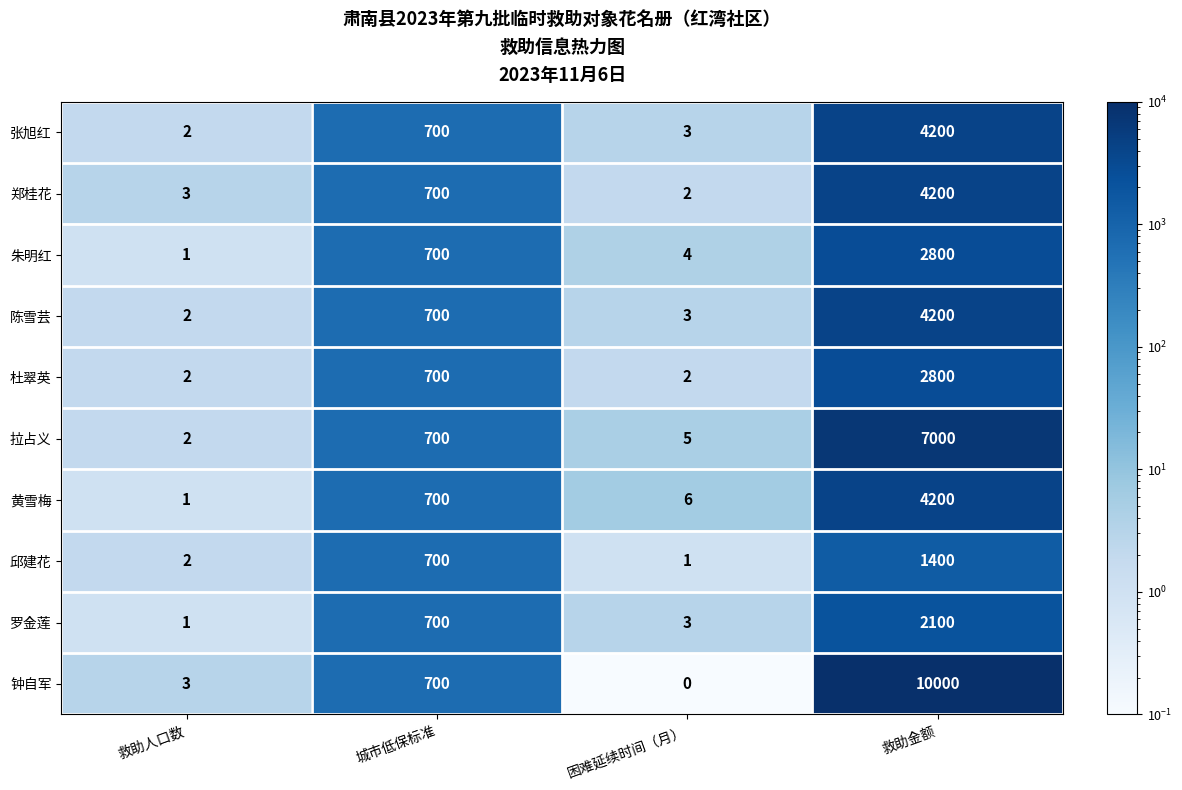

True or false: 朱明红 has a value of 308 at 城市低保标准.

False